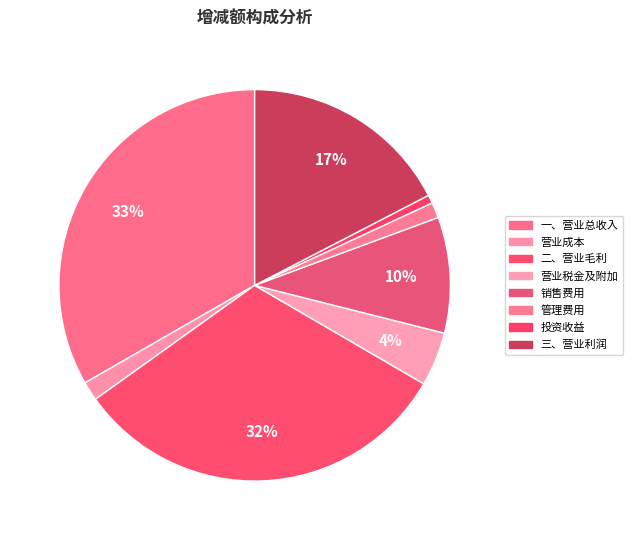

The 营业税金及附加 slice represents 10% of the pie. True or false?

False